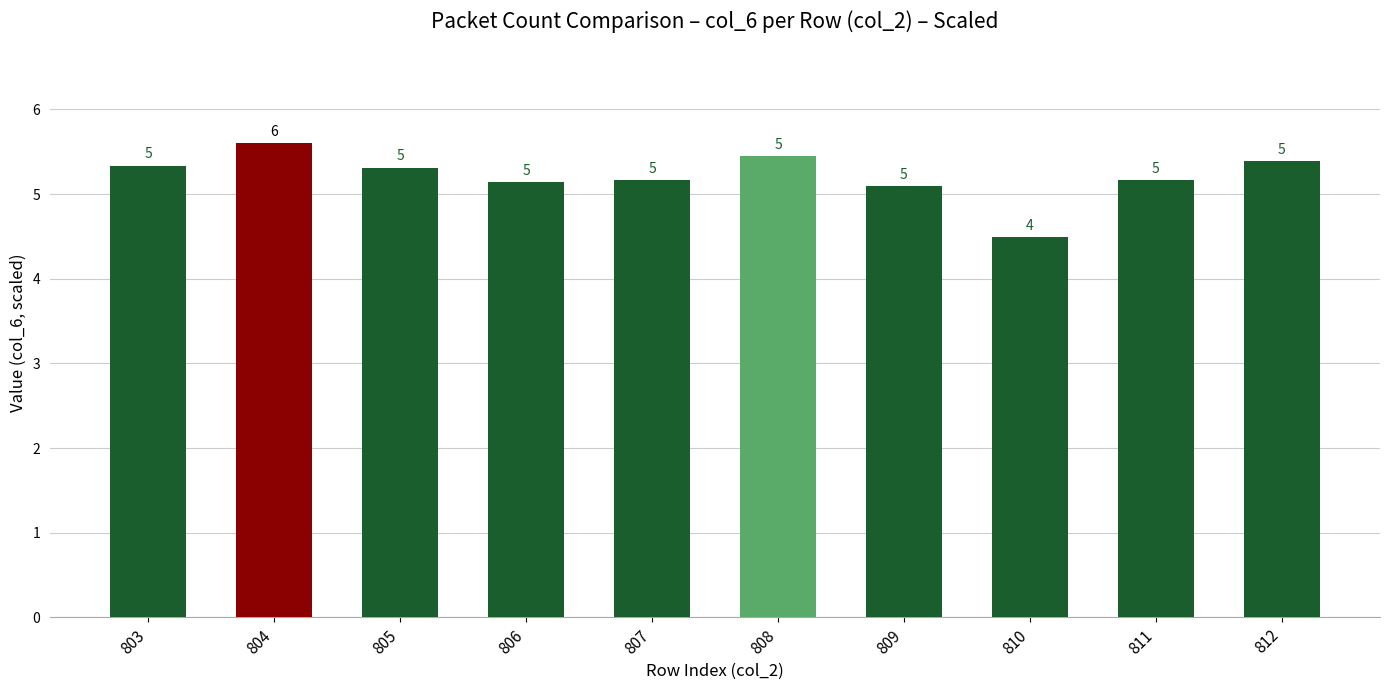

Where does the data first go above 5?

803